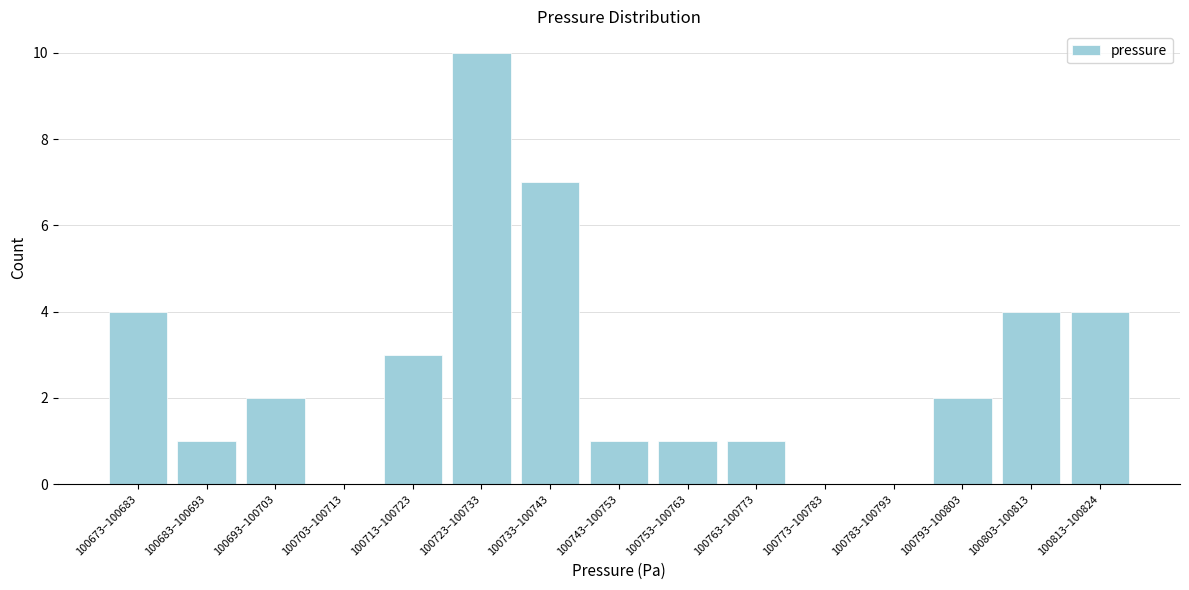

Reading left to right, extract all data points from this chart.

100673–100683=4	100683–100693=1	100693–100703=2	100703–100713=0	100713–100723=3	100723–100733=10	100733–100743=7	100743–100753=1	100753–100763=1	100763–100773=1	100773–100783=0	100783–100793=0	100793–100803=2	100803–100813=4	100813–100824=4